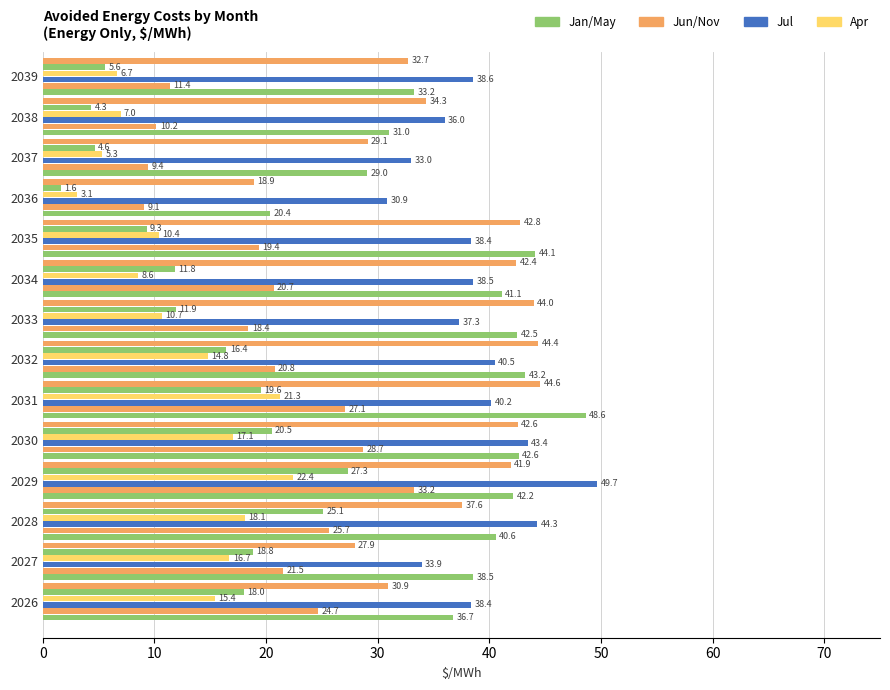

Count the number of categories in the chart.

14